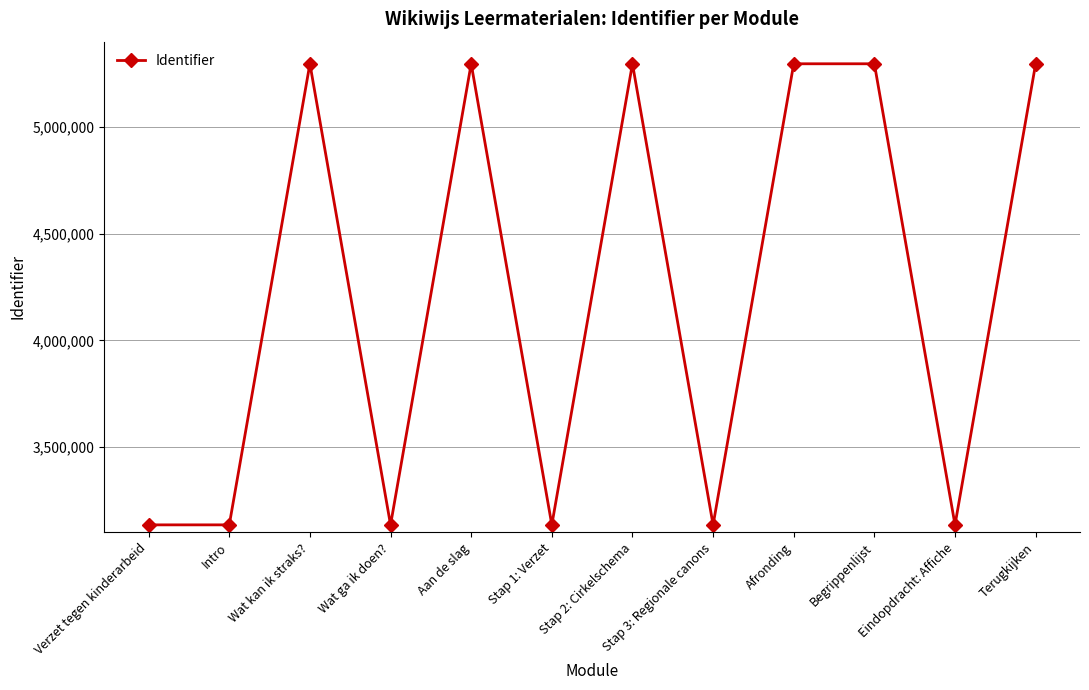

What is the greatest value displayed?

5296347